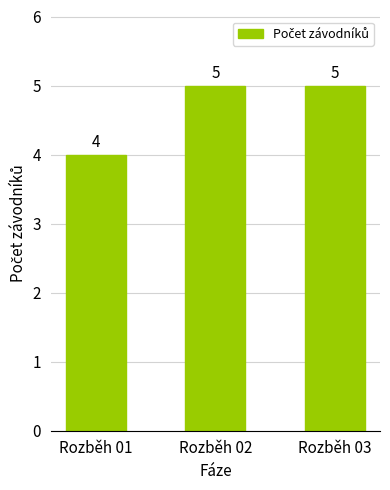

How many values are between 4 and 5?

3